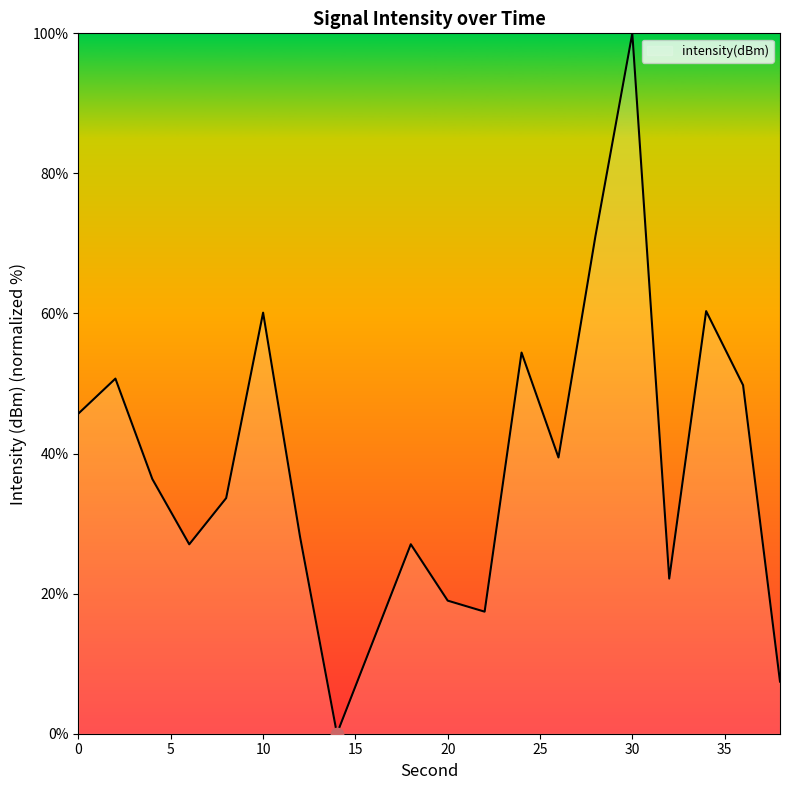

What is the difference between the maximum and minimum values?

100.0